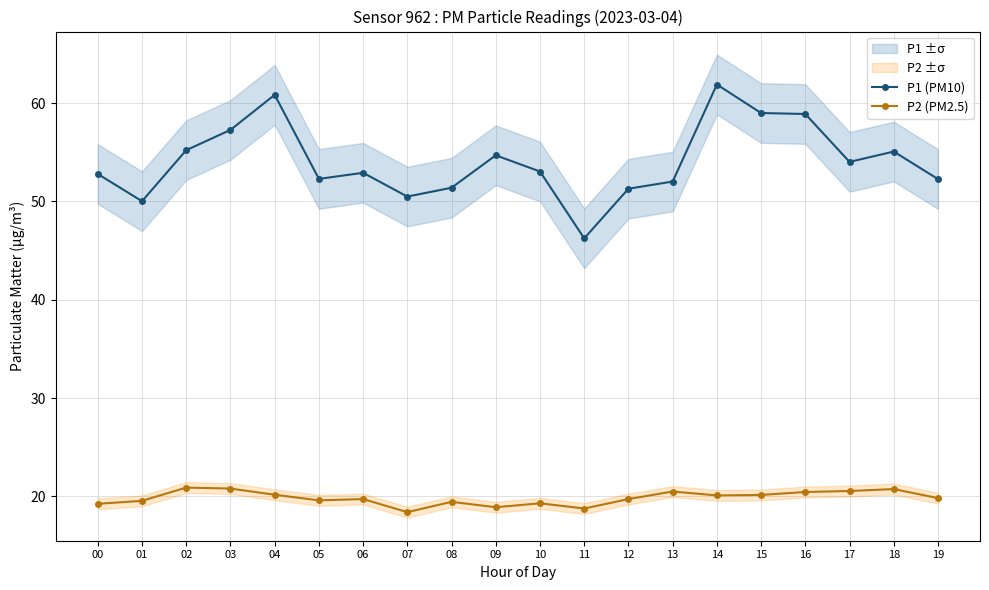

How many data points in P1 (PM10) are less than 53?

10